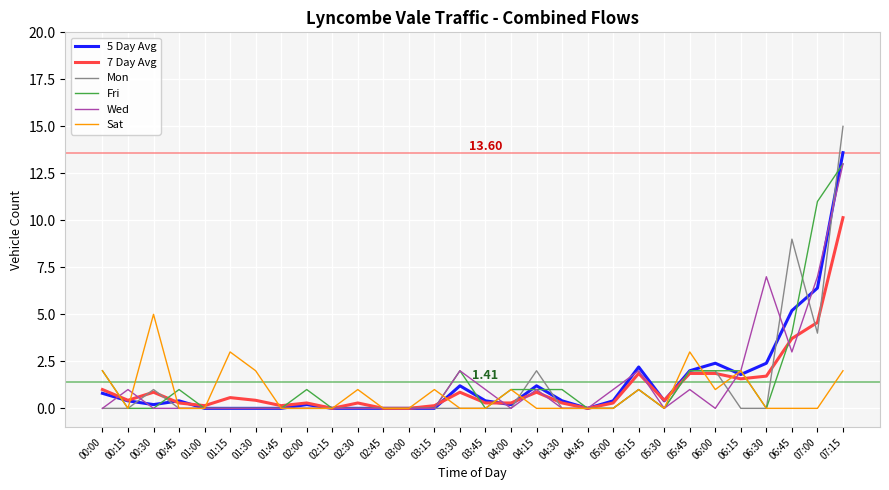

At which category is the sum across all series the highest?

07:15